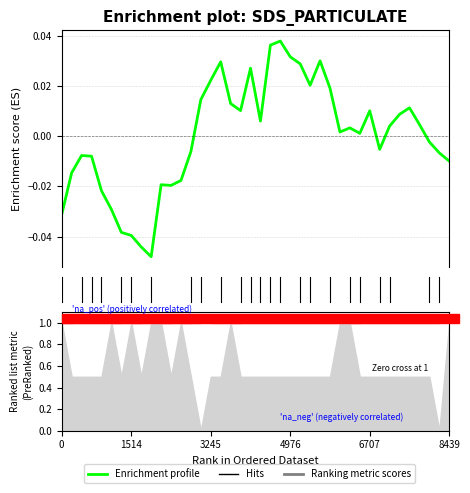

True or false: the data shows -0.0 at 9.

True